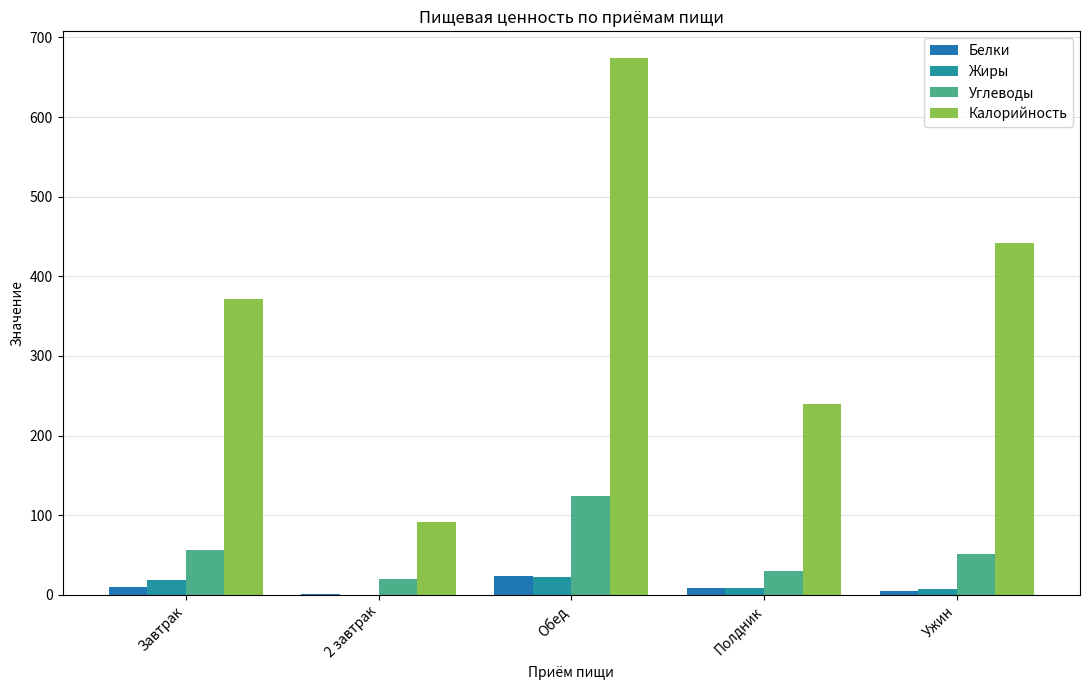

What is the sum of all Белки values?

47.7